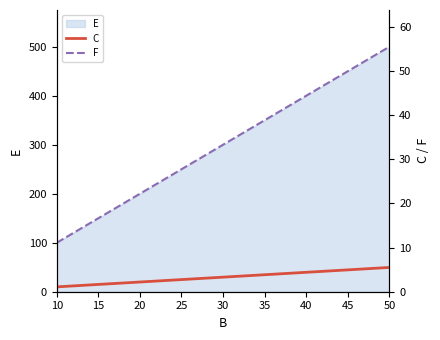

How many values in the F series are below 33?

2